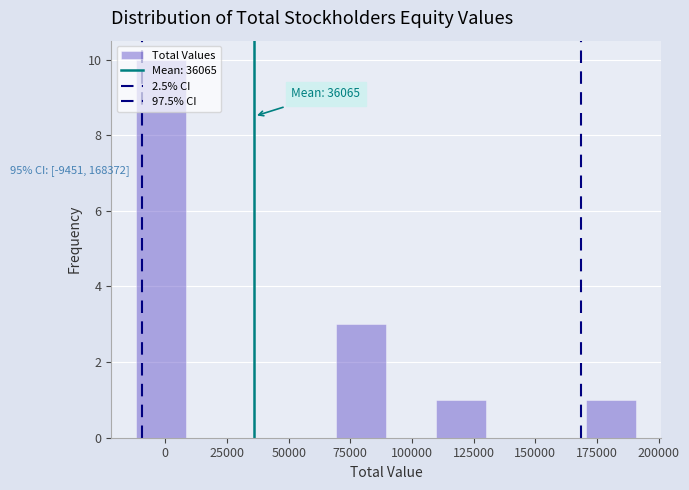

Over which range of the x-axis is the bar tallest?

-10000 to 10000